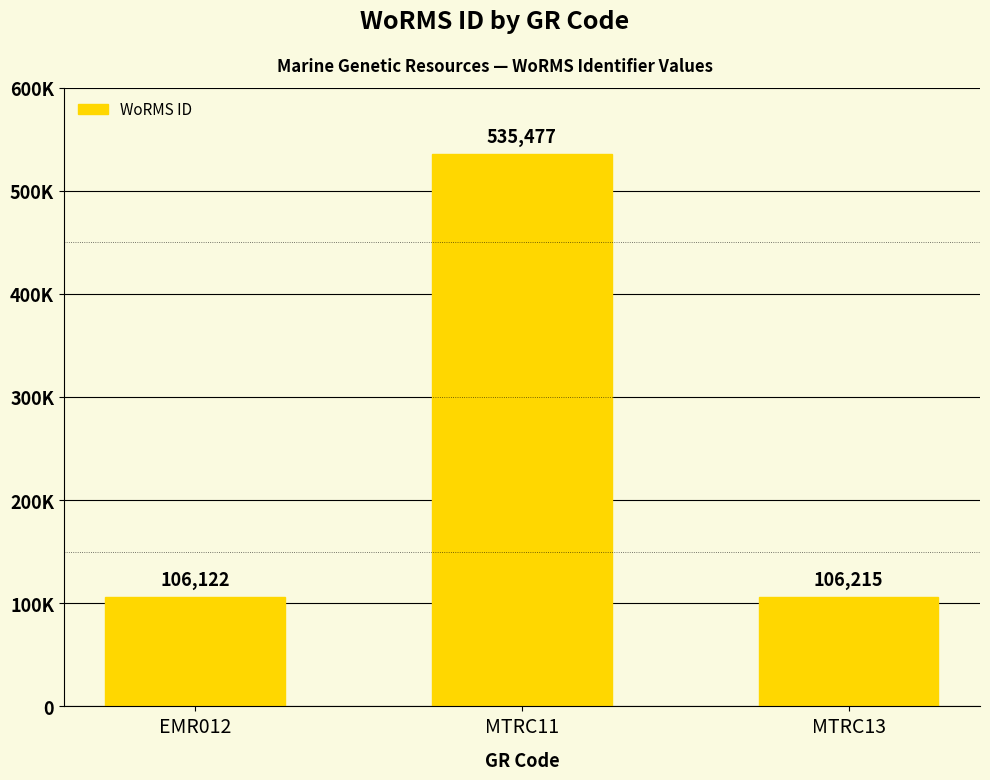

What is the change in value from EMR012 to MTRC13?

+93